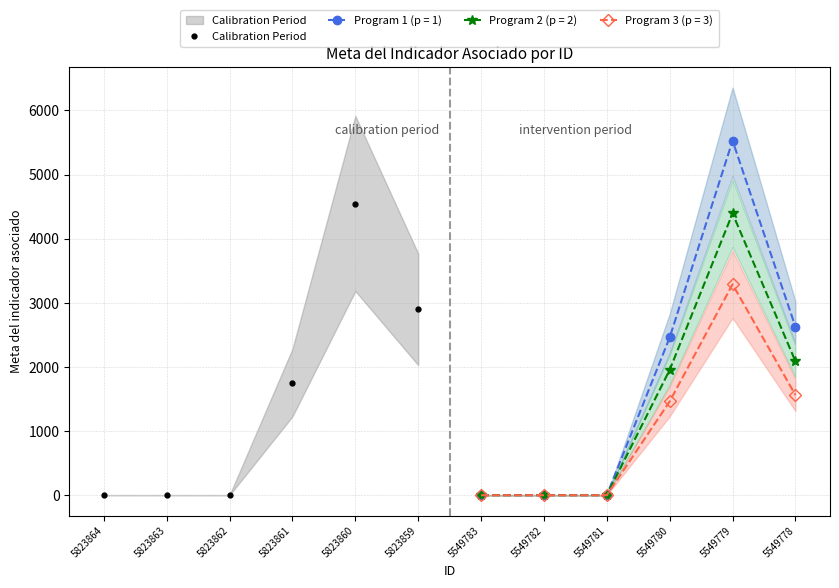

What is the difference between the maximum and minimum values?

4546